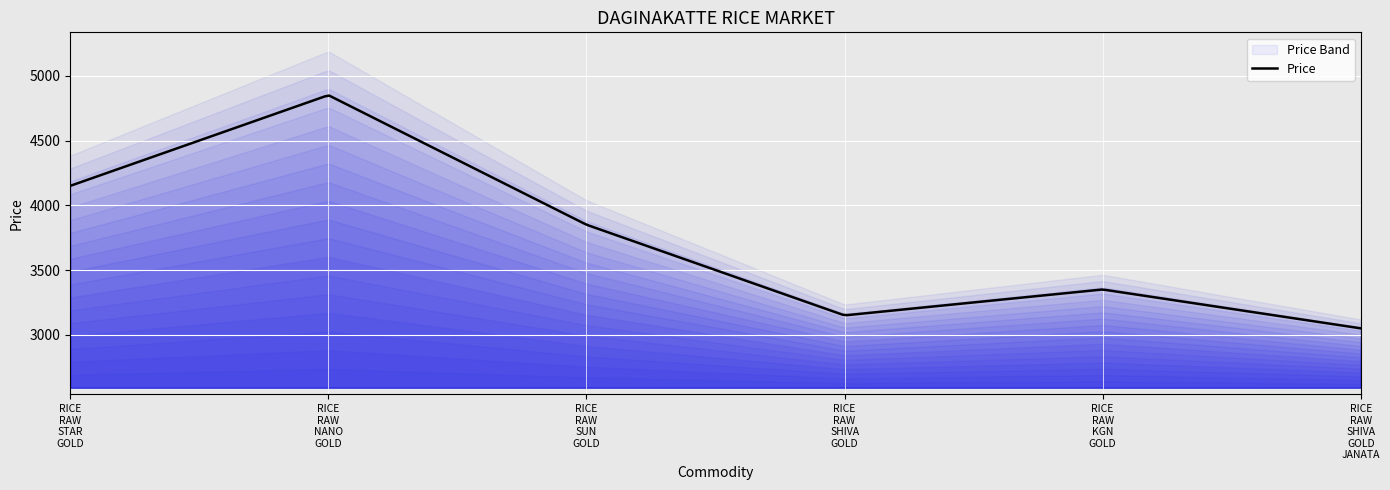

The chart shows a value of 3050 at RICE RAW SHIVA GOLD JANATA. True or false?

True